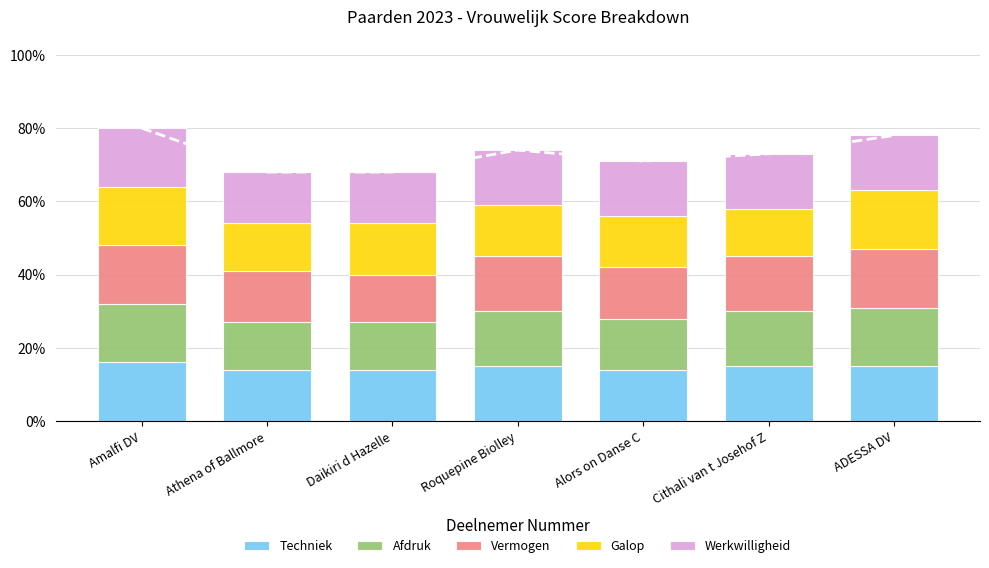

Is it true that Vermogen equals 14.0 at Alors on Danse C?

True